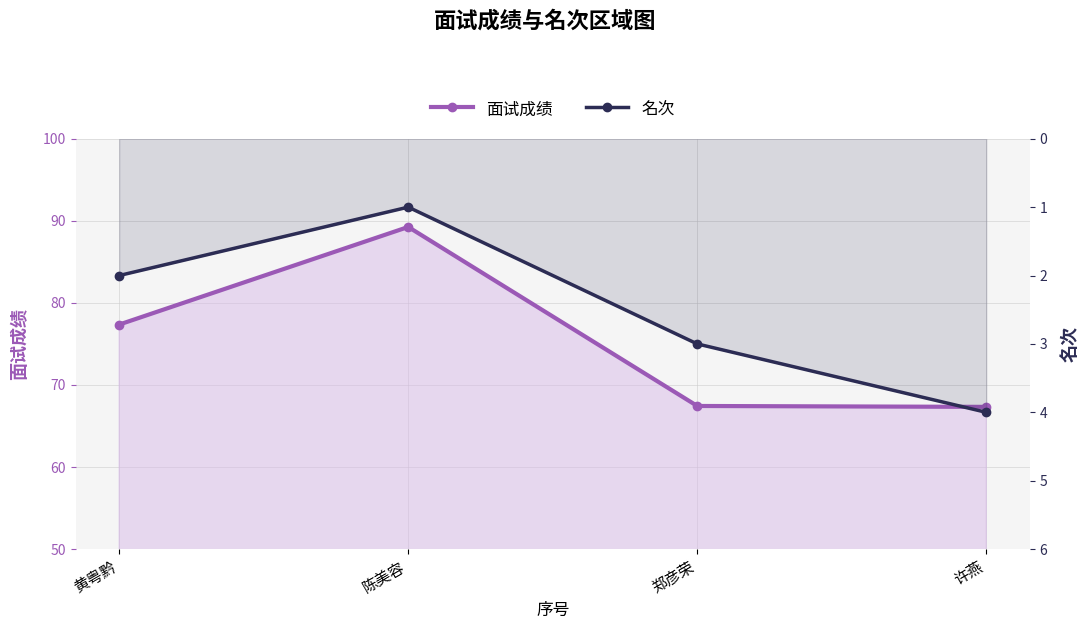

True or false: 面试成绩 and 名次 cross at least once.

False